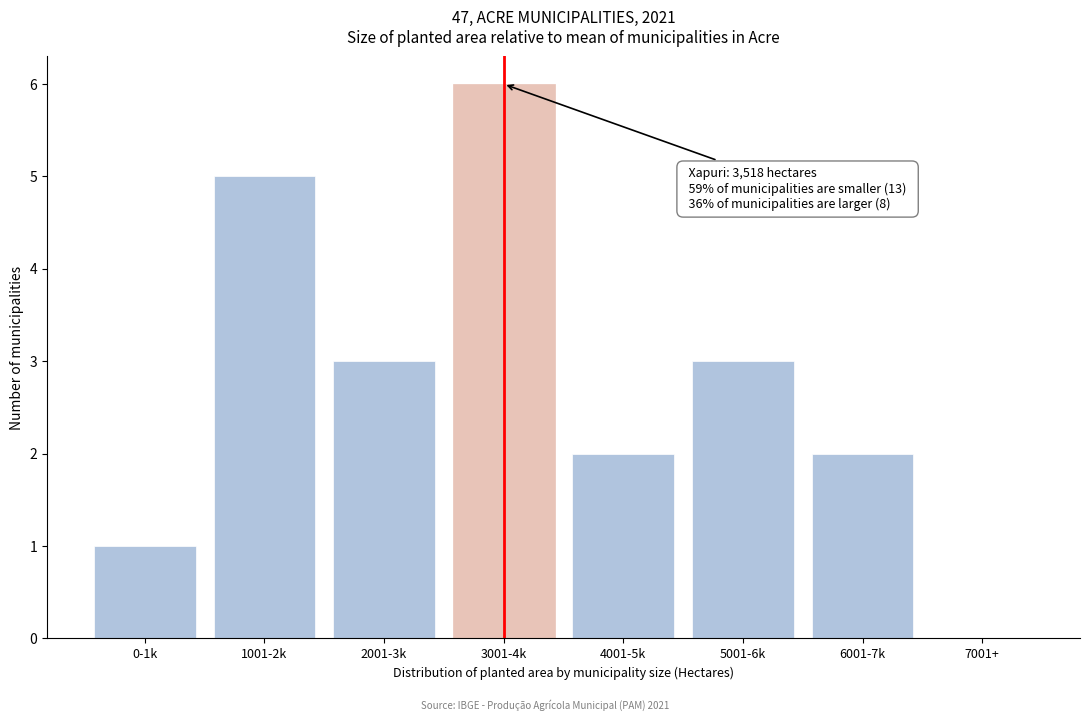

Reading right to left, transcribe all the data shown in this chart.

7001+=0	6001-7k=2	5001-6k=3	4001-5k=2	3001-4k=6	2001-3k=3	1001-2k=5	0-1k=1